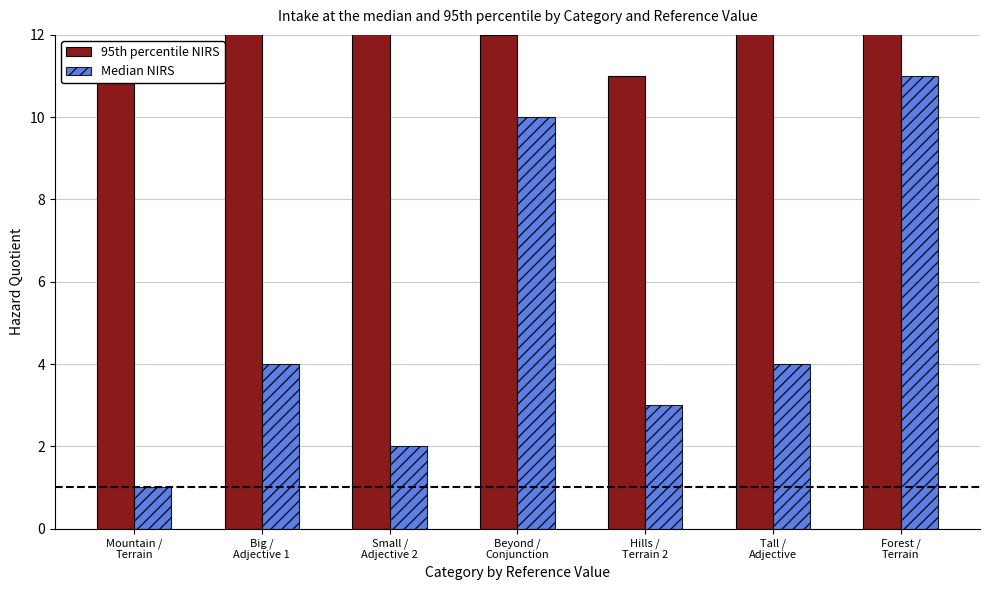

Which category has the lowest value in the Median NIRS series?

Mountain /
Terrain